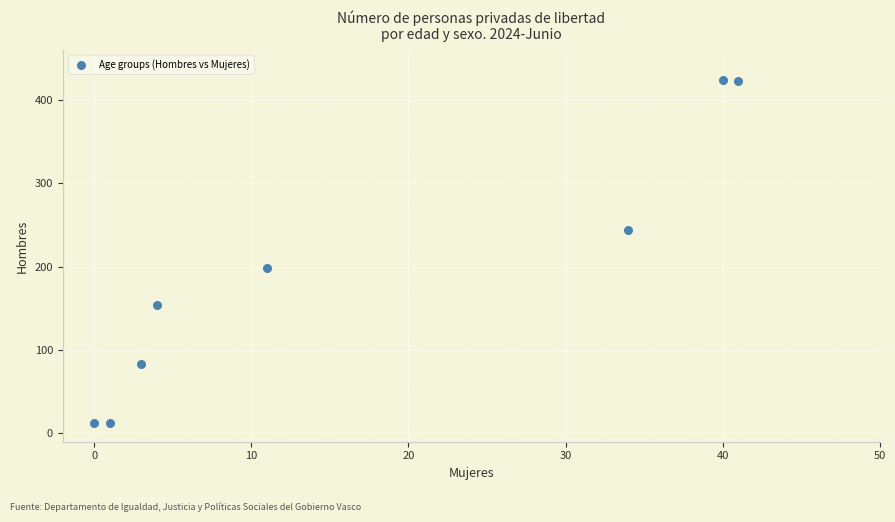

What Y value in the scatter plot is closest to 218?

199